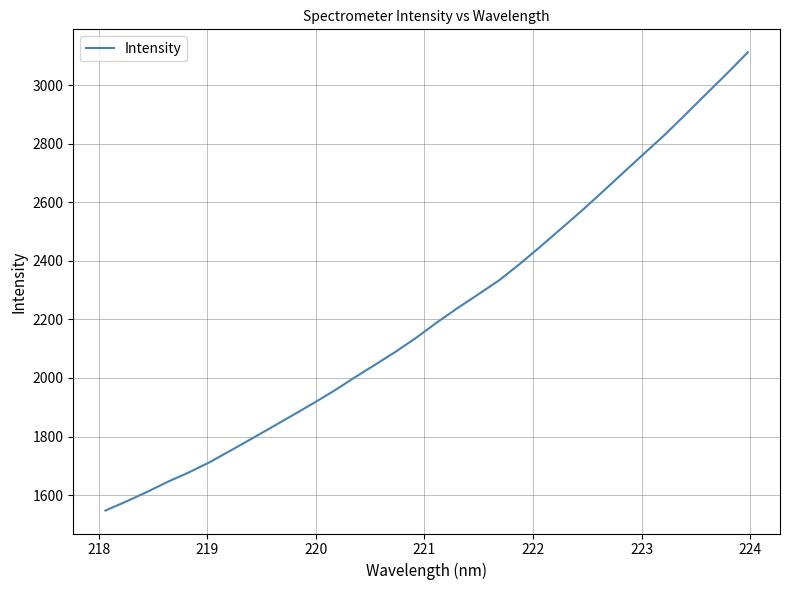

What is the maximum value shown in the chart?

3112.9